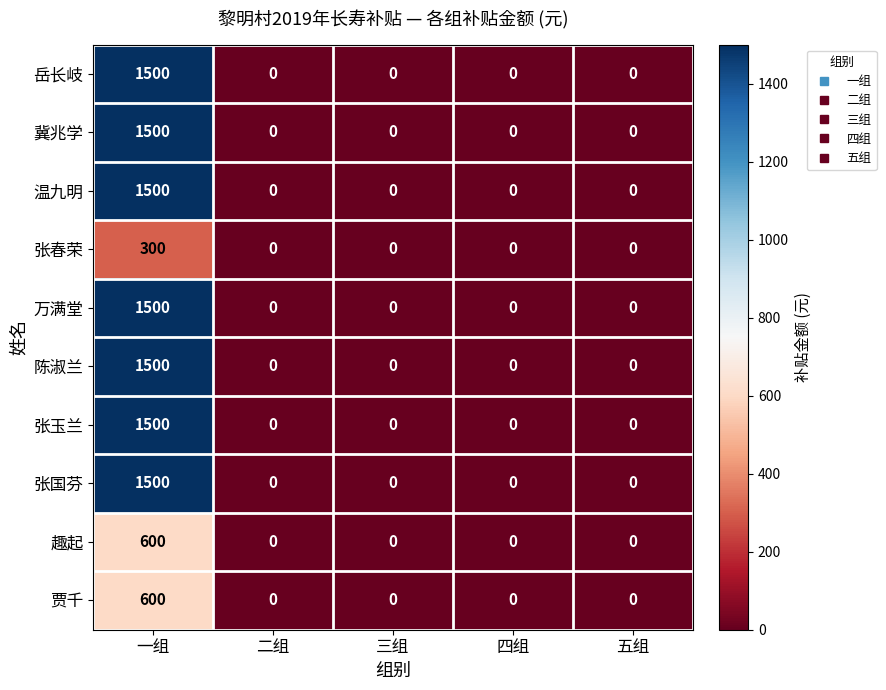

The value of 陈淑兰 at 一组 is 830. True or false?

False